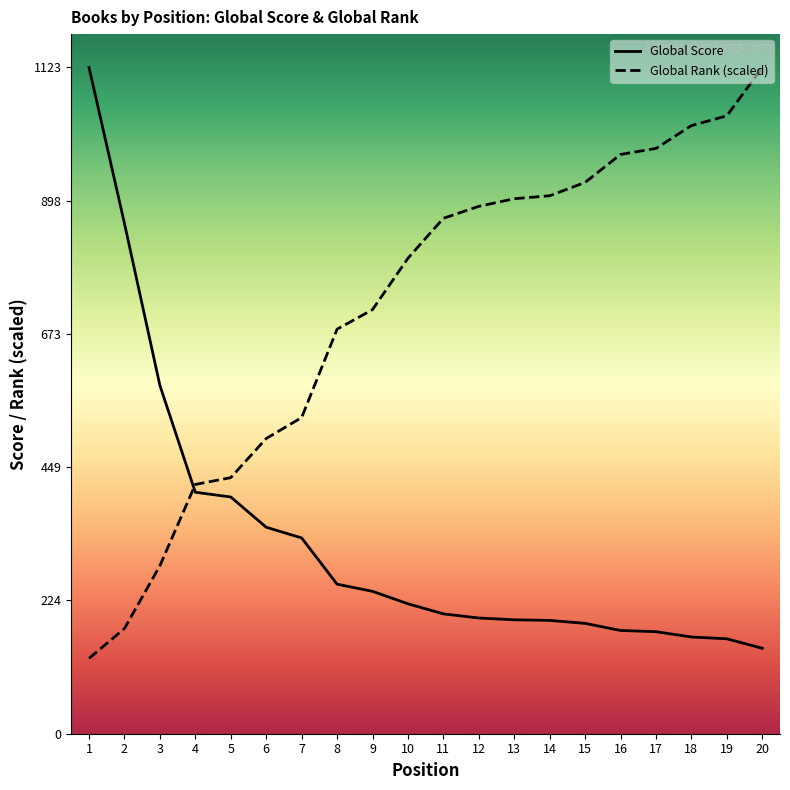

What are all the series names shown in the legend?

Global Score, Global Rank (scaled)